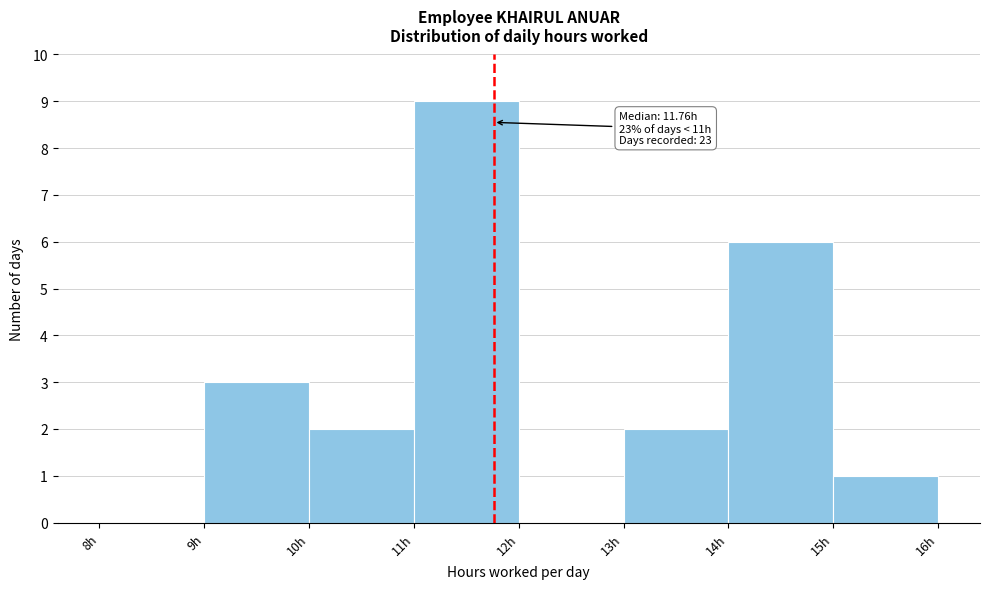

Which range on the x-axis has the tallest bar?

11 to 12